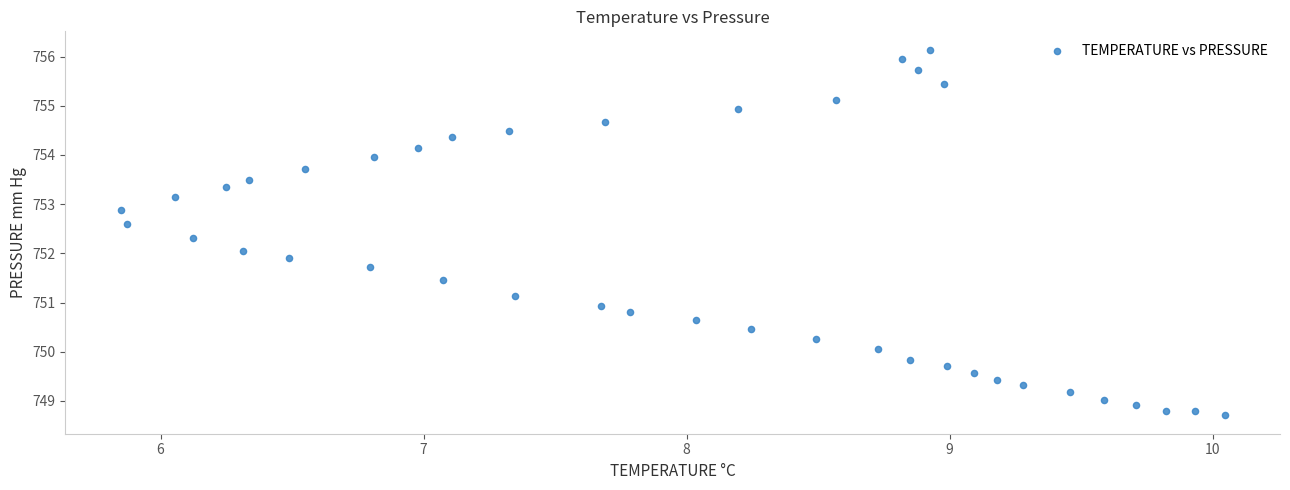

What is the range of X values (max minus min)?

4.2